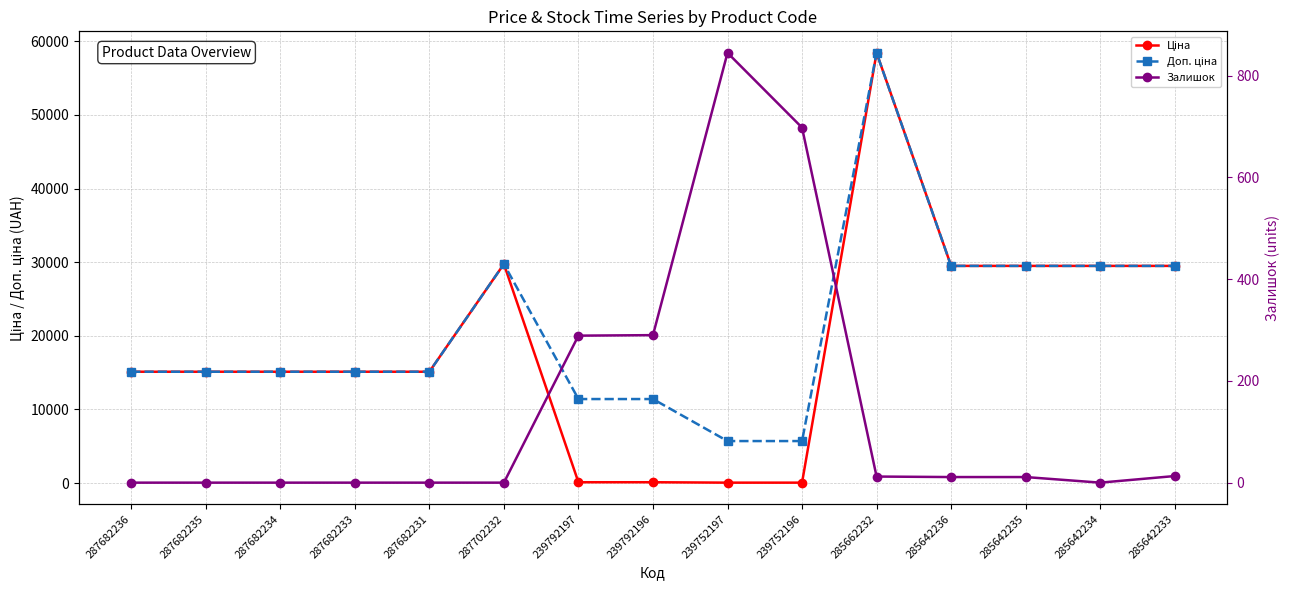

What is the sum of the Залишок values at 285642233 and 239792197?

302.0